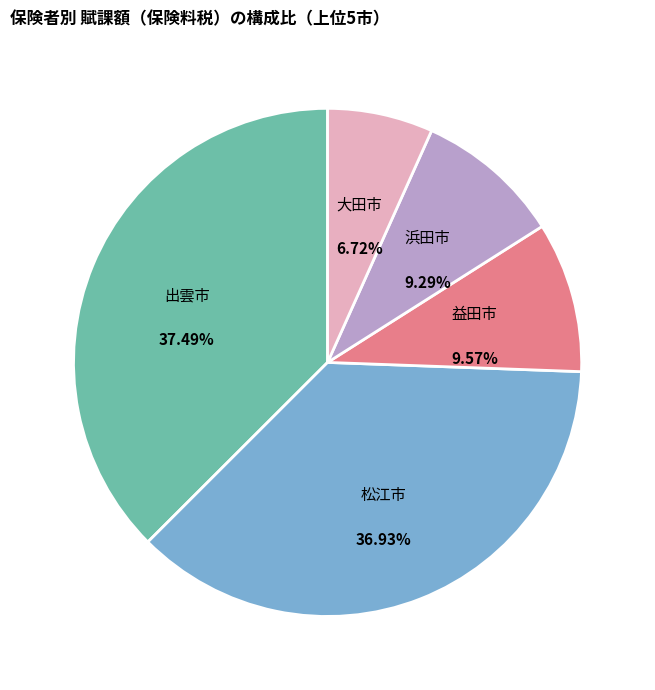

What is the smallest slice in the pie chart?

大田市